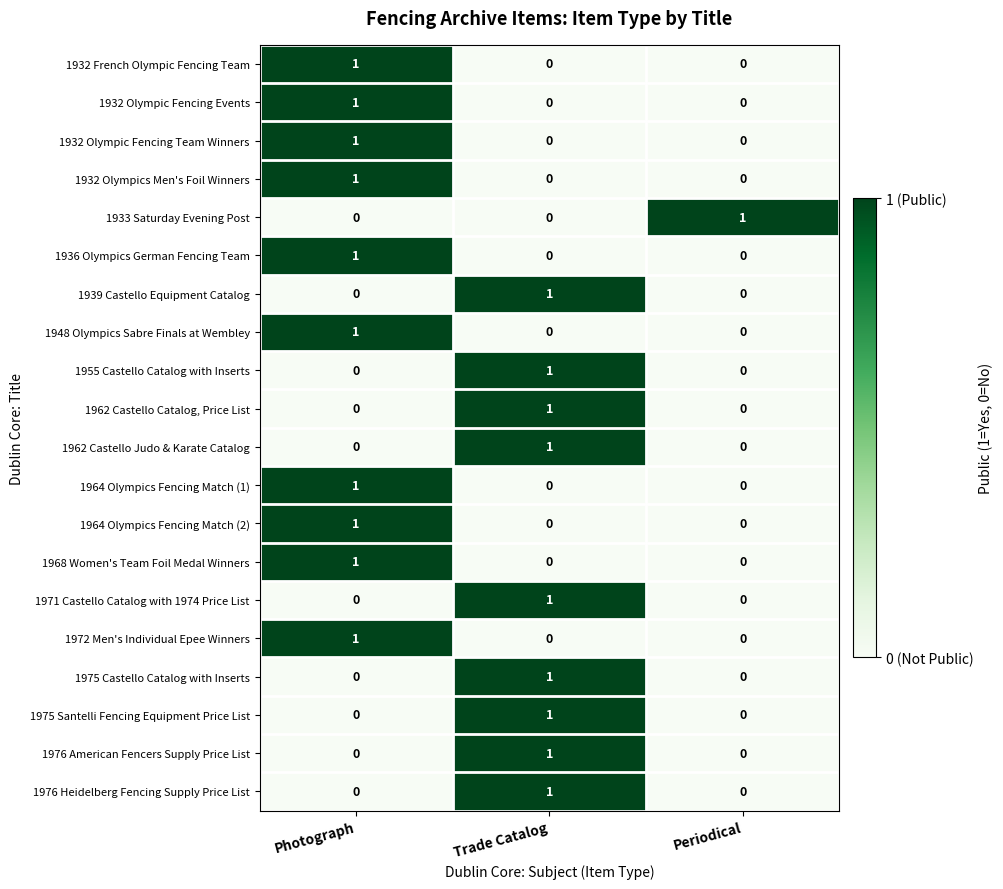

What is the total value across all series at Trade Catalog?

9